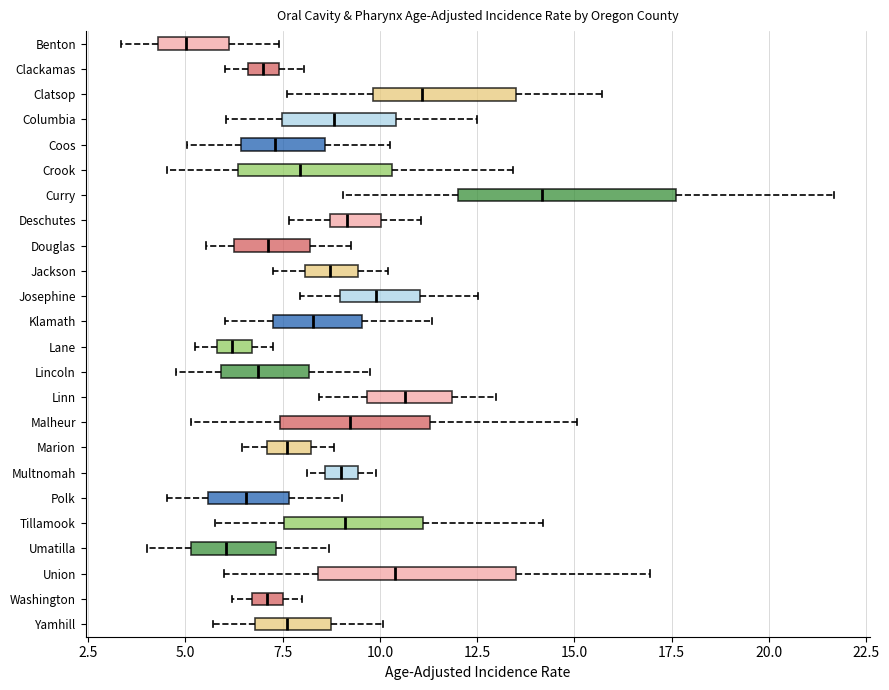

Which box is the widest, from its left edge to its right edge?

Curry